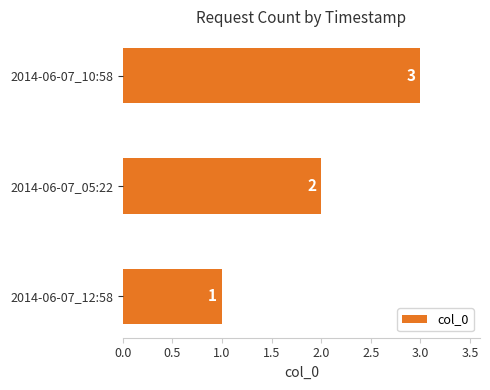

What is the greatest value displayed?

3